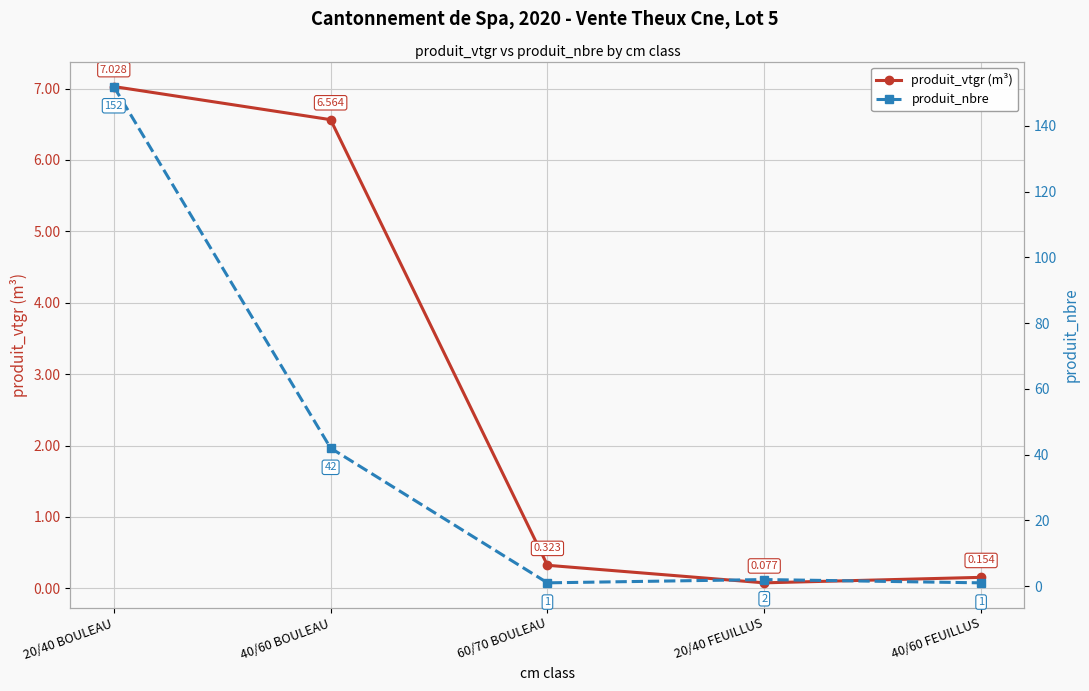

What is the value of the produit_nbre point at the 5th from the left?

1.0